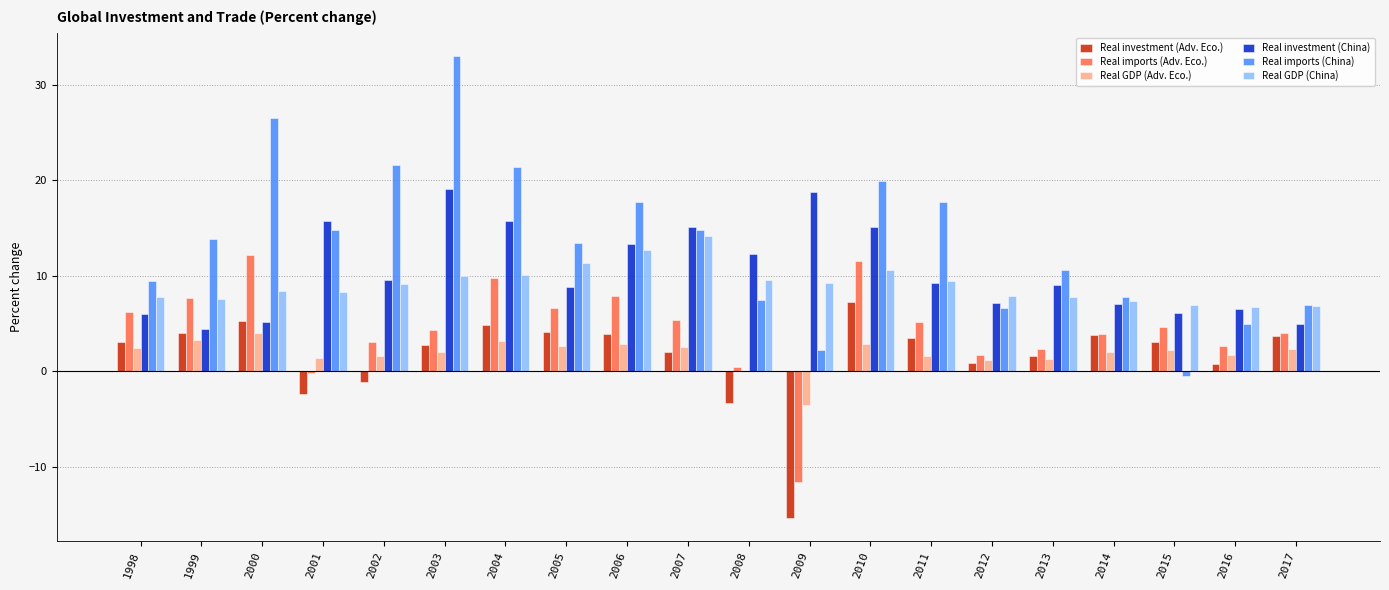

True or false: Real imports (China) has a value of 17.7 at 2006.

True